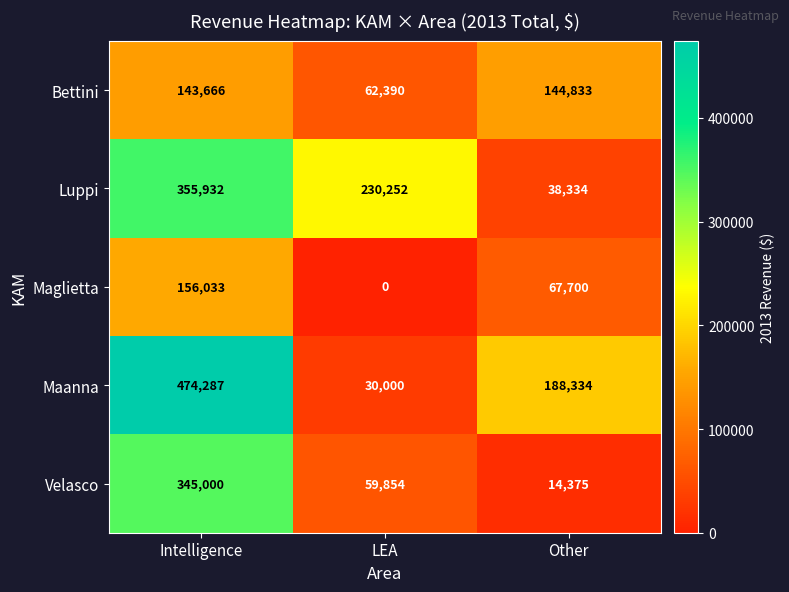

True or false: Maanna has a value of 30000 at LEA.

True